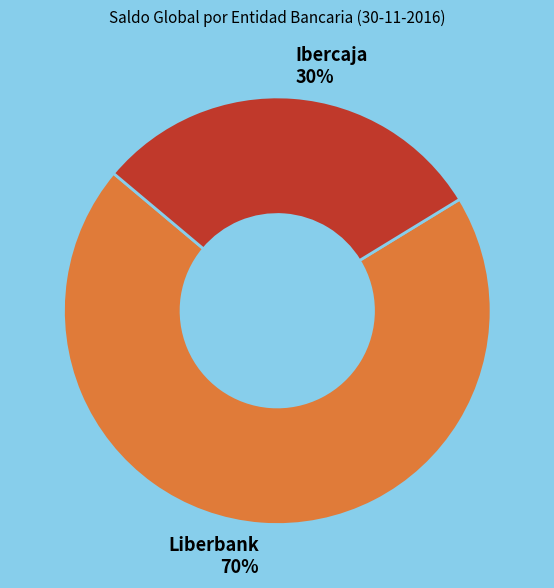

How many slices are in this pie chart?

2